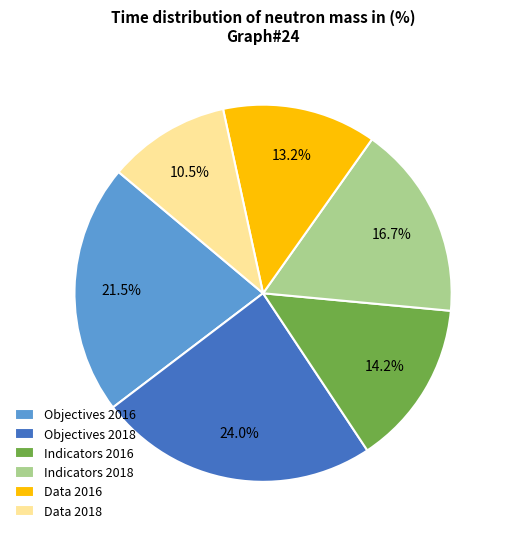

What is the ratio of the value at Data 2018 to the value at Data 2016?

0.8